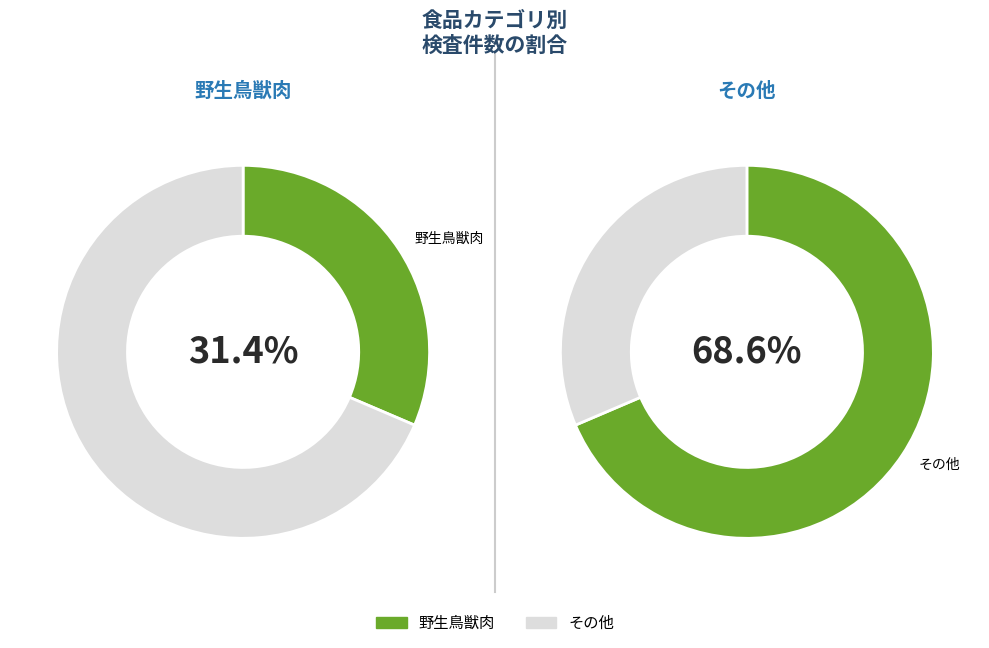

Rank the categories by value from lowest to highest.

野生鳥獣肉, その他